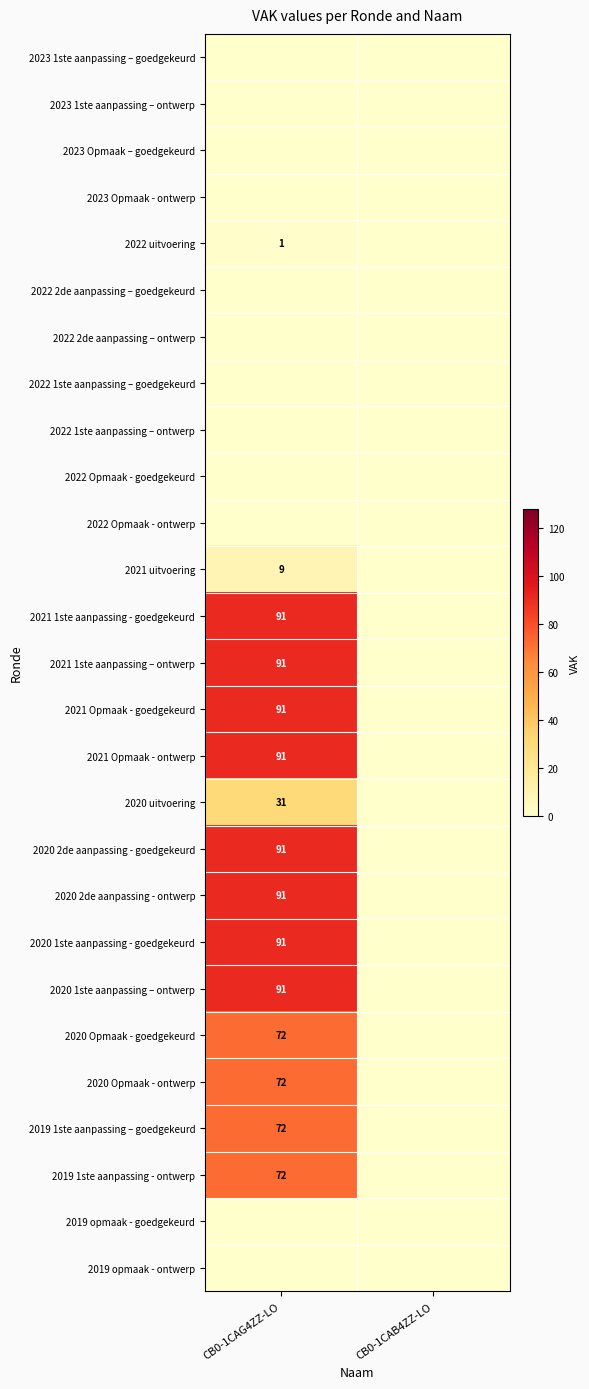

True or false: 2022 uitvoering has a value of 2 at CB0-1CAG4ZZ-LO.

False